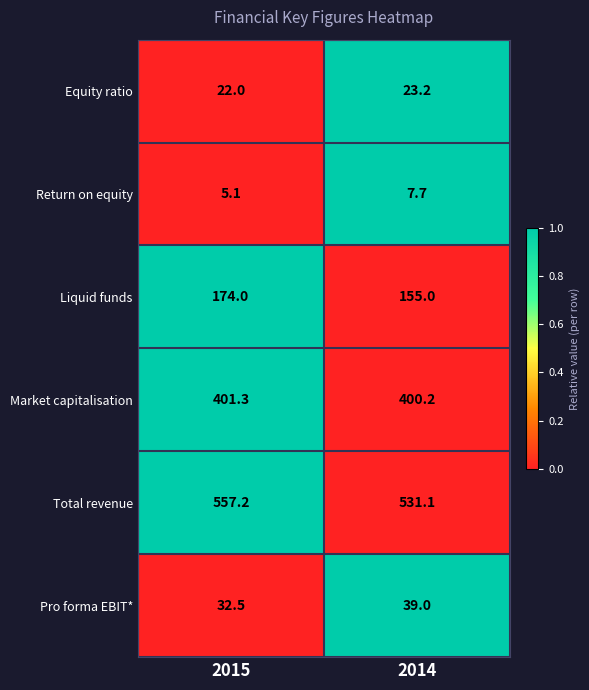

Which category has the highest value across all series?

2015